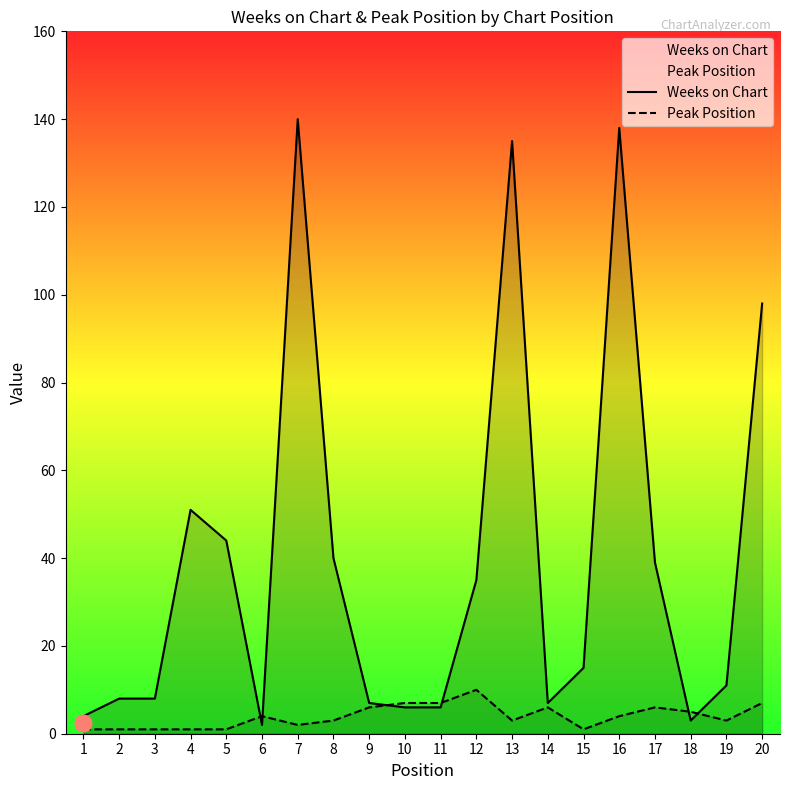

What is the lowest value of the Weeks on Chart series?

2